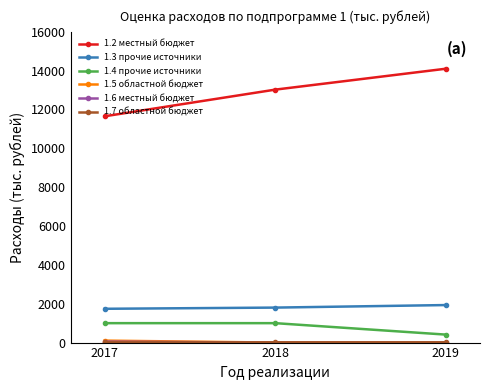

Which category has the highest value across all series?

2019